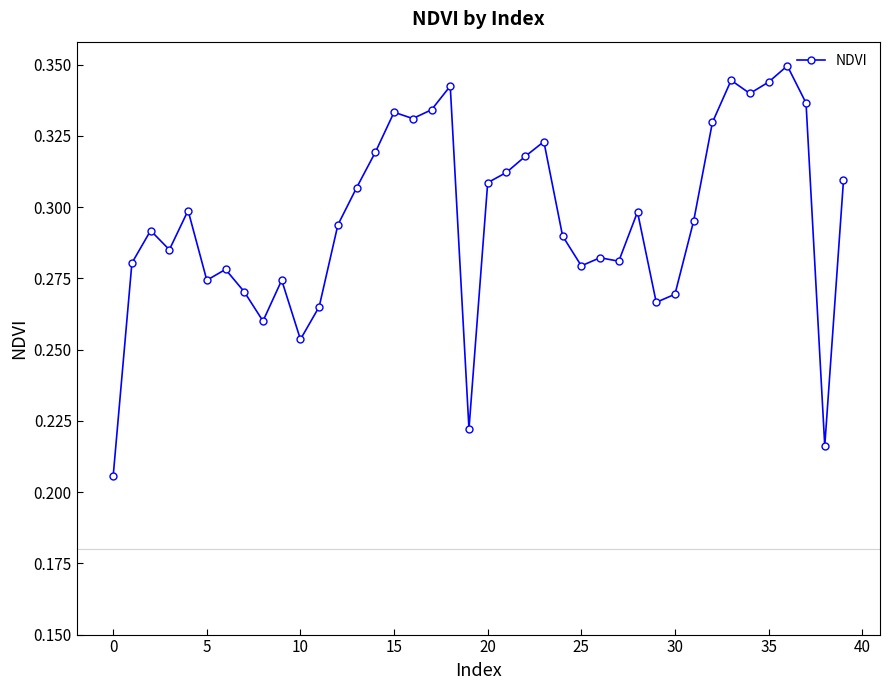

True or false: the data has more than 0 interior local peaks.

True